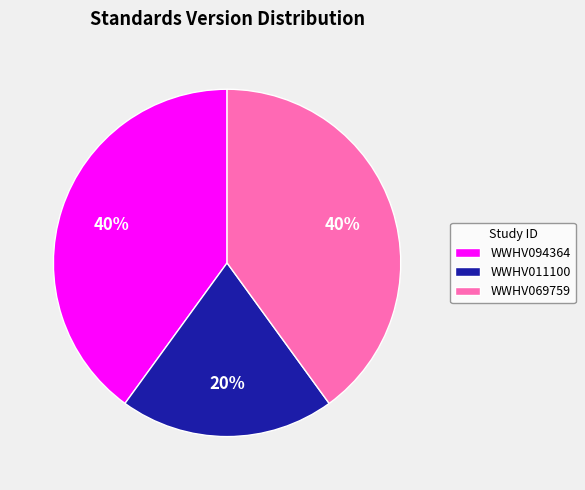

How many segments does this pie chart have?

3